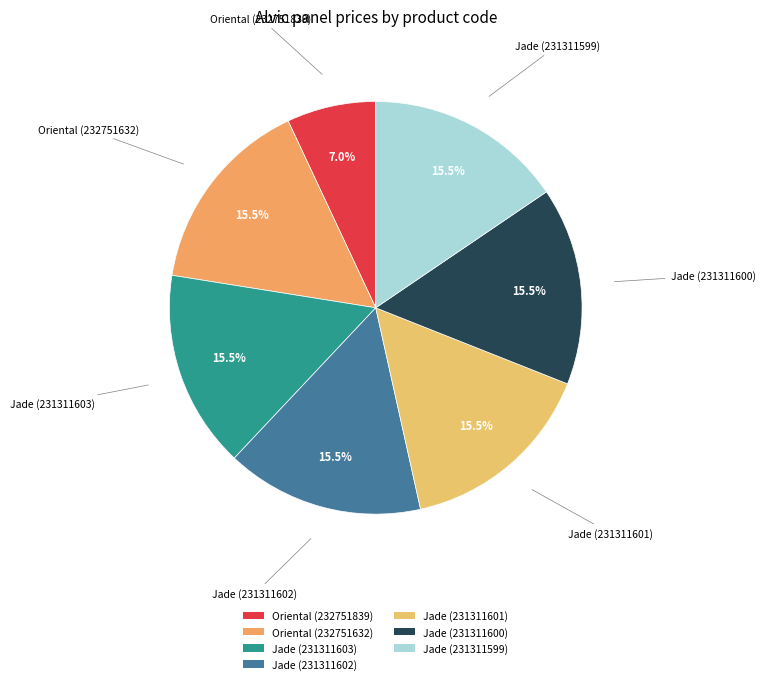

Count the number of slices in the pie.

7